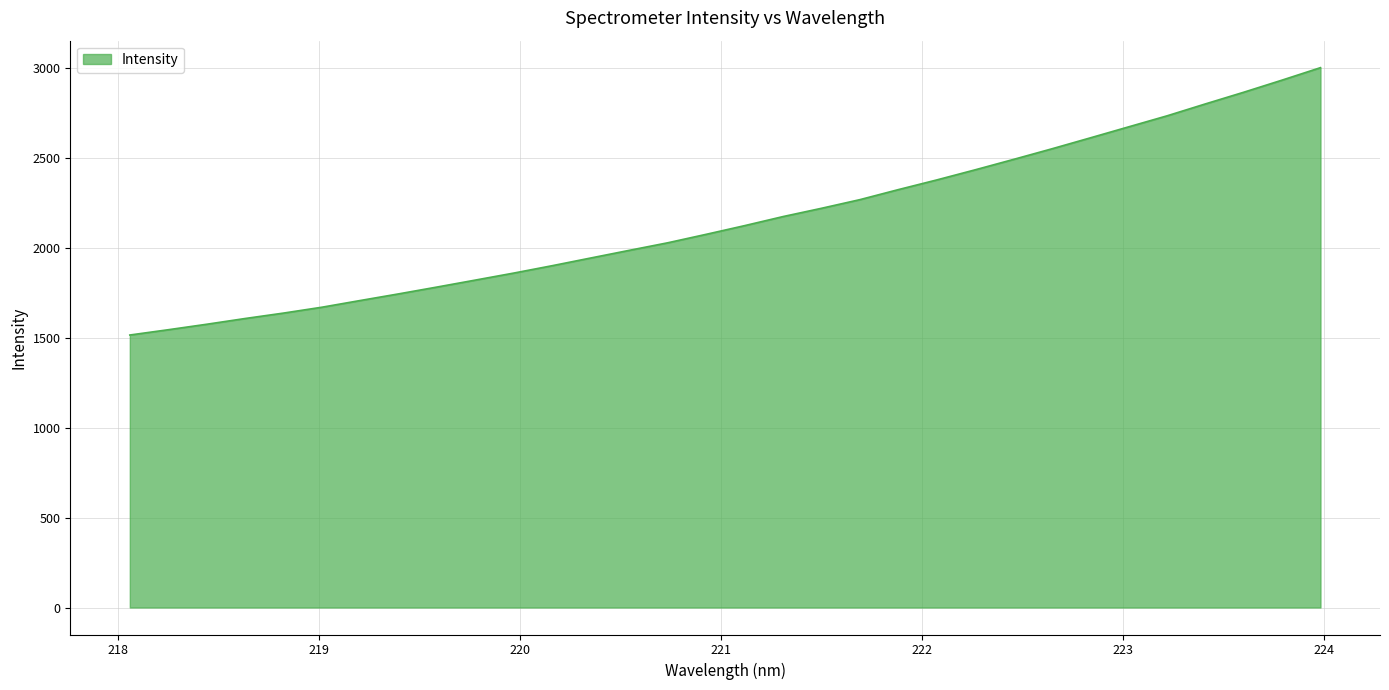

What is the difference between the maximum and minimum values?

1487.5